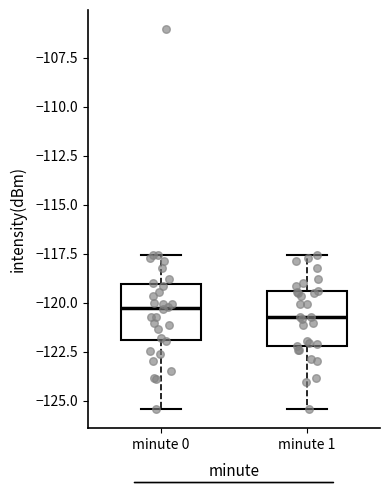

Reading left to right, transcribe this box plot: for each box, give where its median line is, the range the box spans, and where its two whiskers end, as read against the y-axis. The values are not printed on the chart, so give them approximately, as read against the axis.

minute 0: median -120.5, box -122.0 to -119.0, whiskers -125.5 to -117.5
minute 1: median -120.5, box -122.0 to -119.5, whiskers -125.5 to -117.5